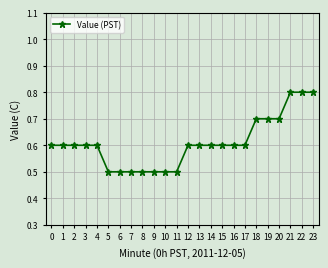

Between 1 and 8, which is larger?

1